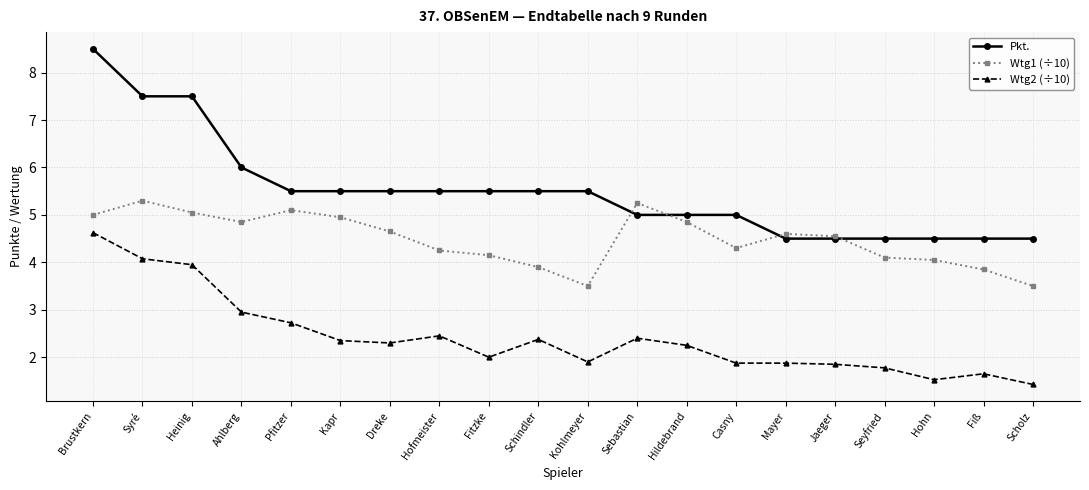

At how many categories does at least one series exceed 4?

20